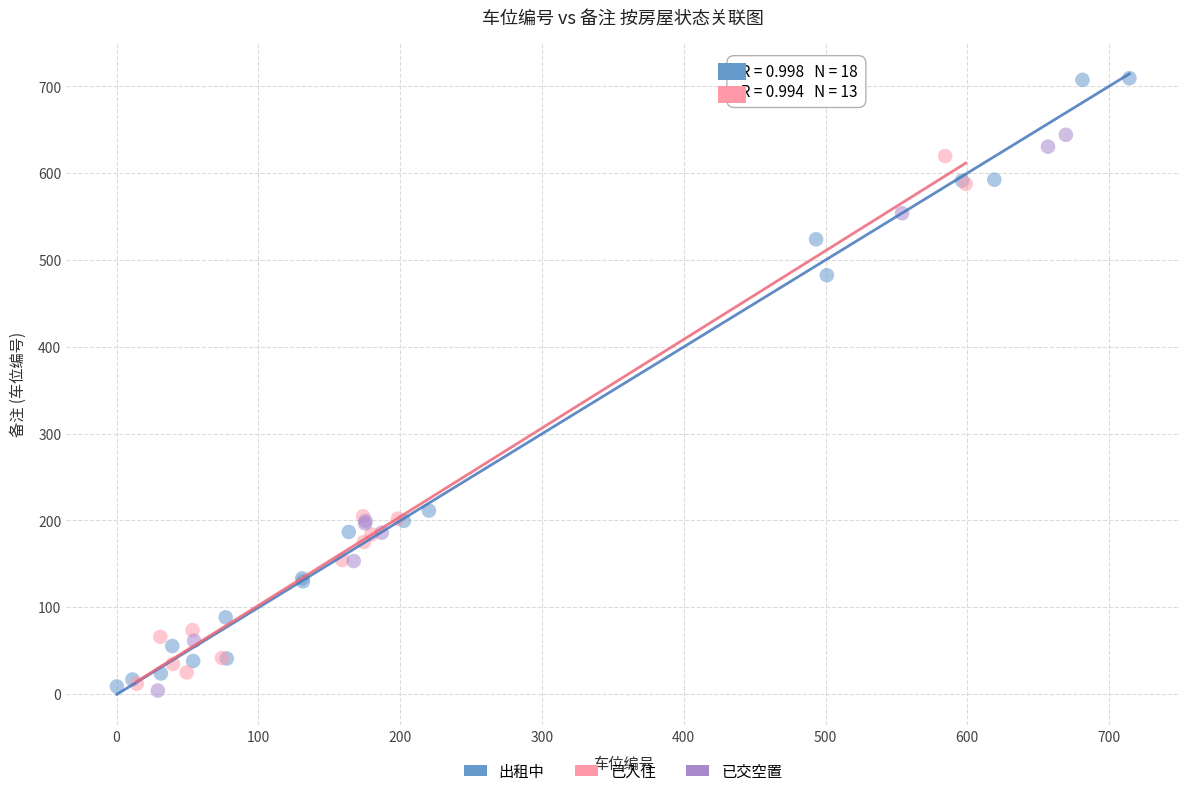

Which series reaches the maximum Y coordinate?

出租中